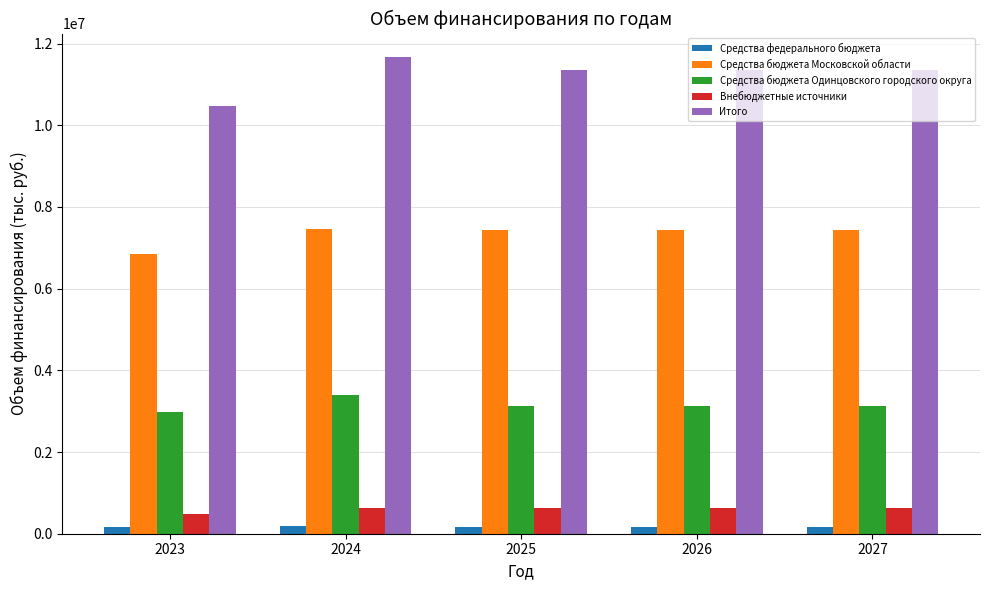

What is the sum of the Средства федерального бюджета values at 2023 and 2026?

320735.0